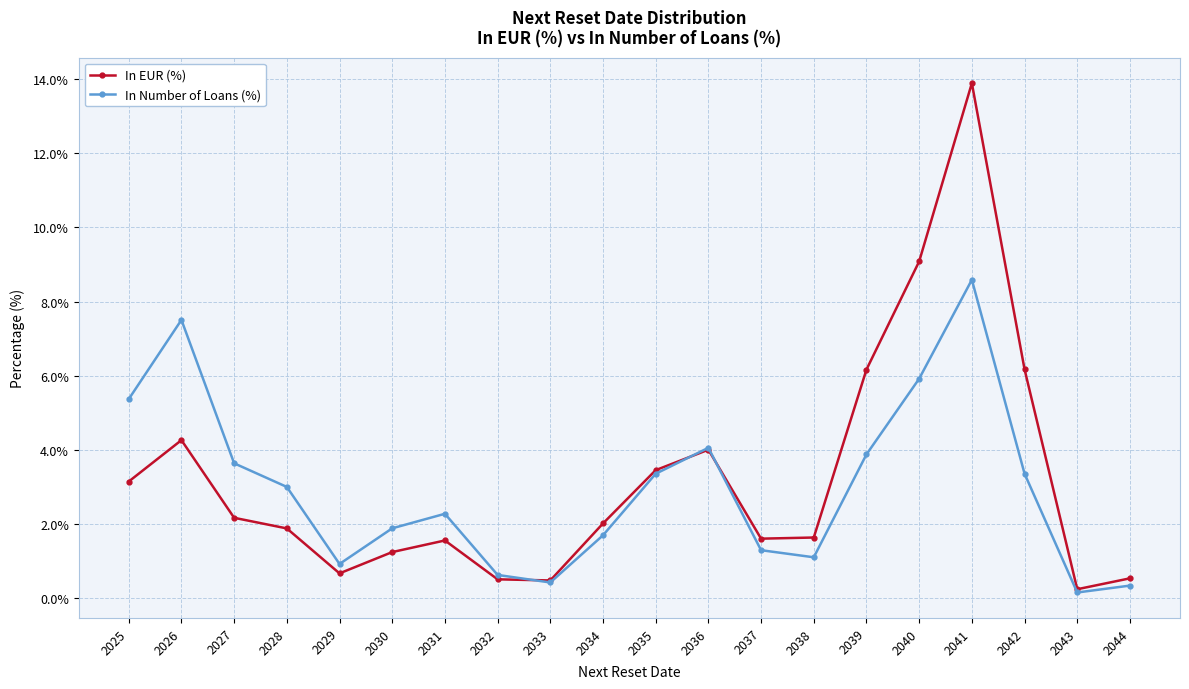

At which category does In Number of Loans (%) reach its first local peak?

2026